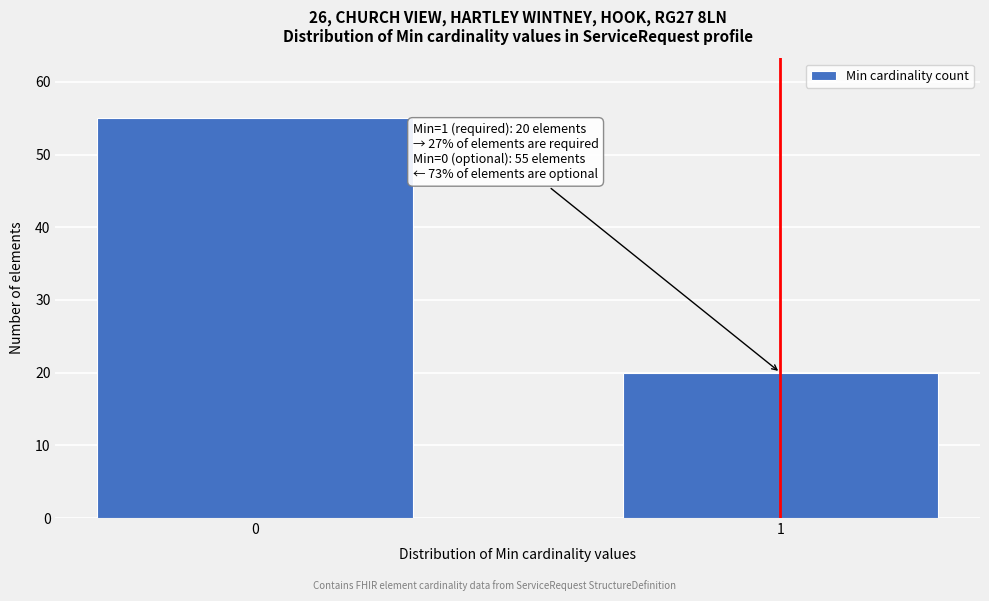

Reading left to right, list all the values displayed in this chart.

55	20